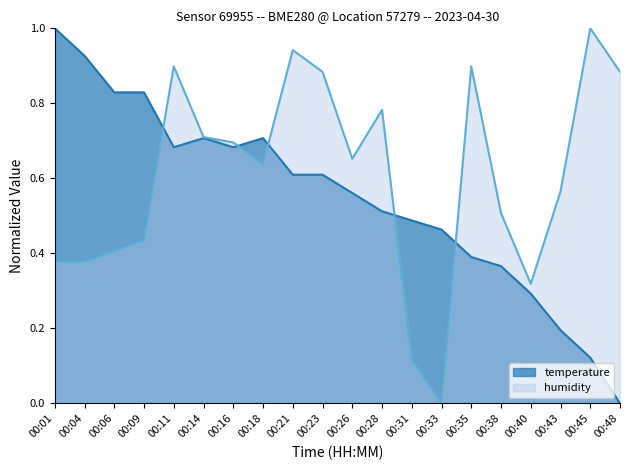

The value of temperature at 00:09 is 0.3. True or false?

False